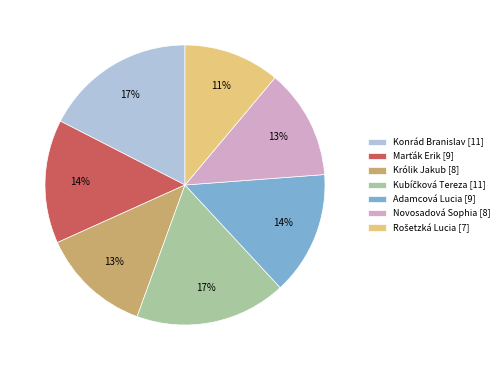

The Królik Jakub [8] slice represents 7% of the pie. True or false?

False